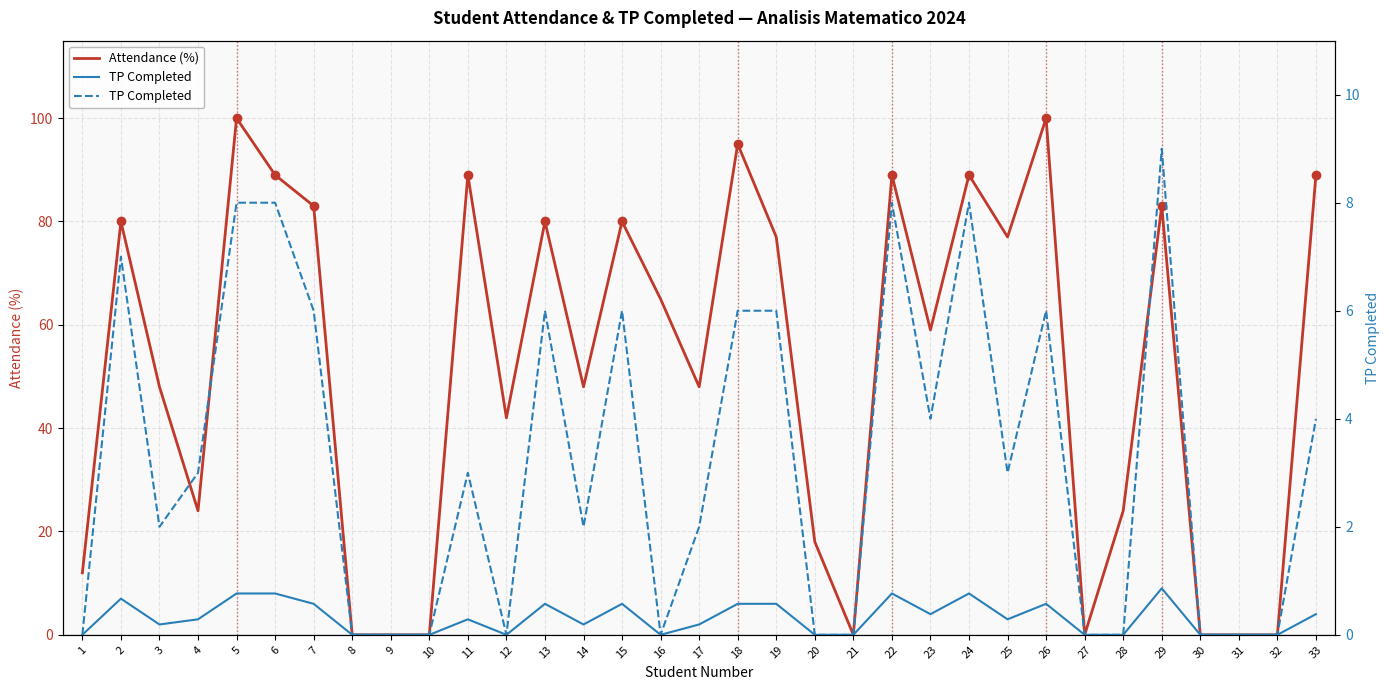

At which label does Attendance (%) first exceed 59?

2